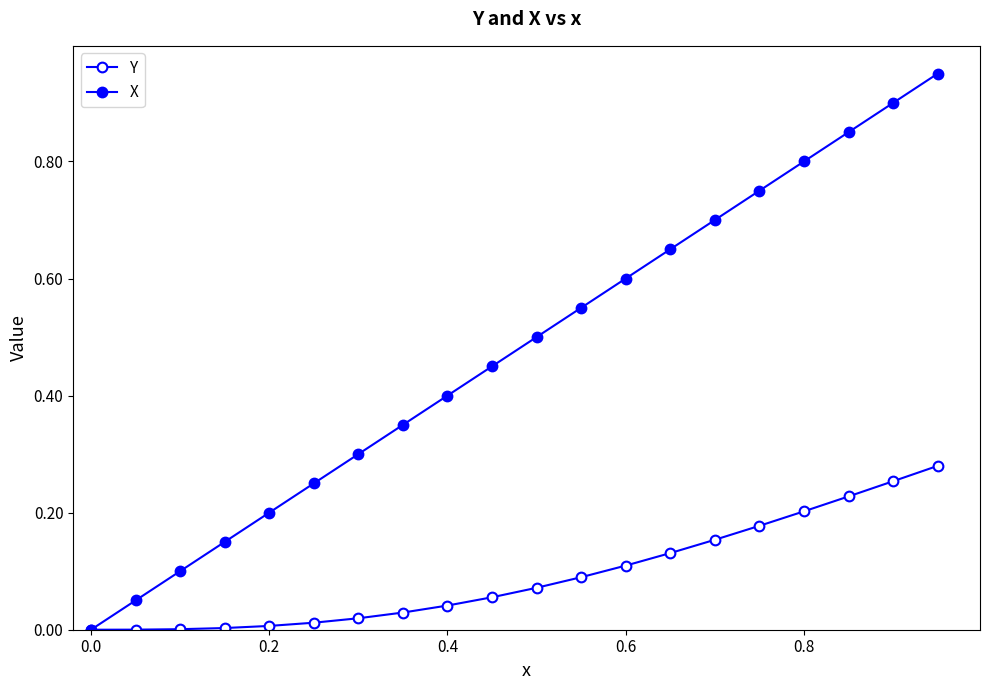

How many categories are shown in the chart?

20